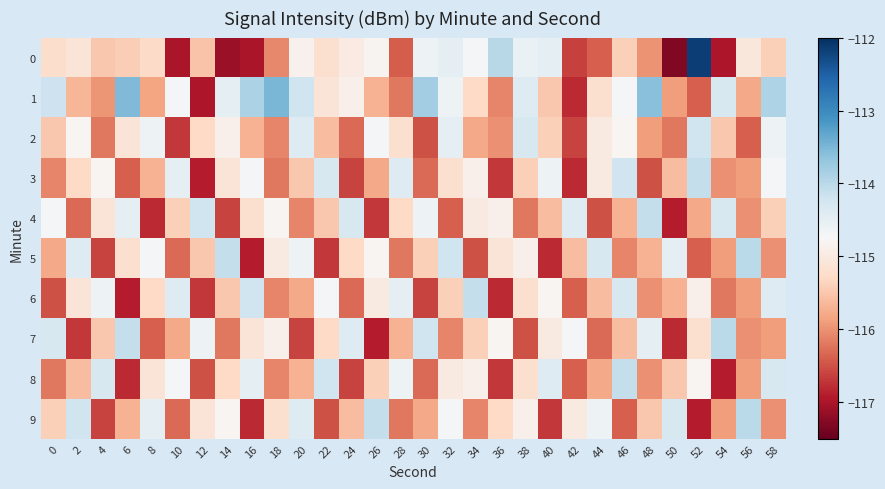

Which has a higher value, 56 or 34?

34